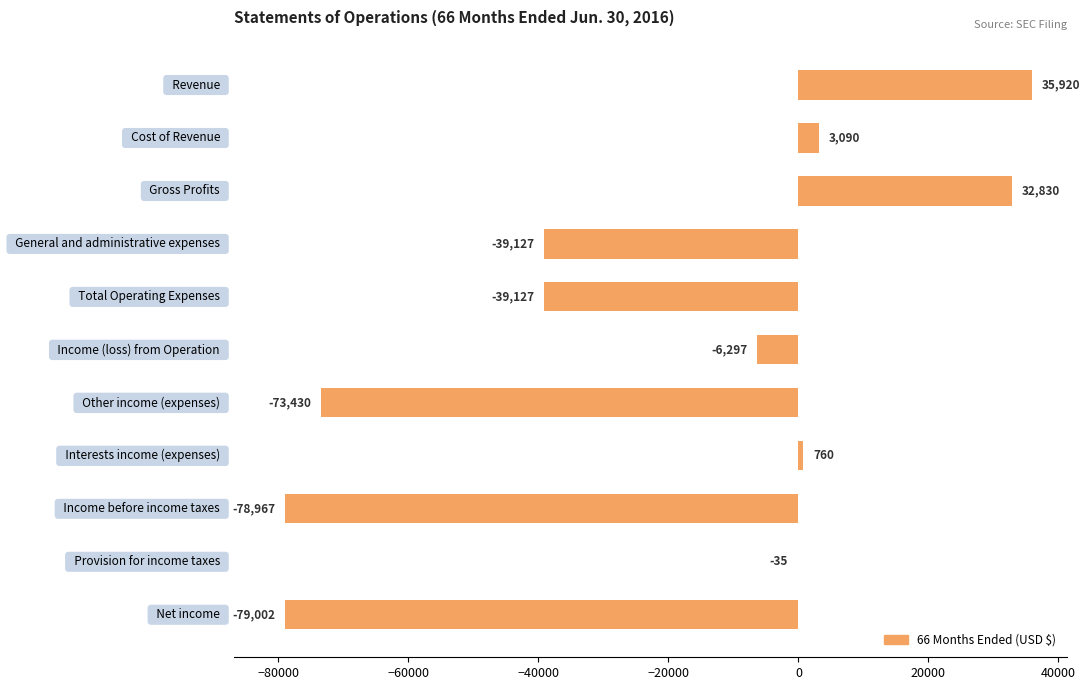

What is the average value?

-22126